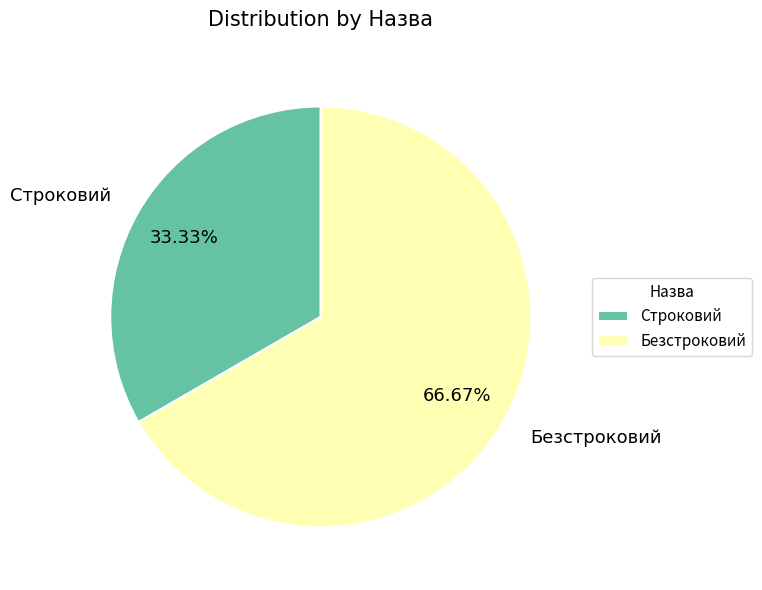

What percentage do Строковий and Безстроковий together represent?

100.0%